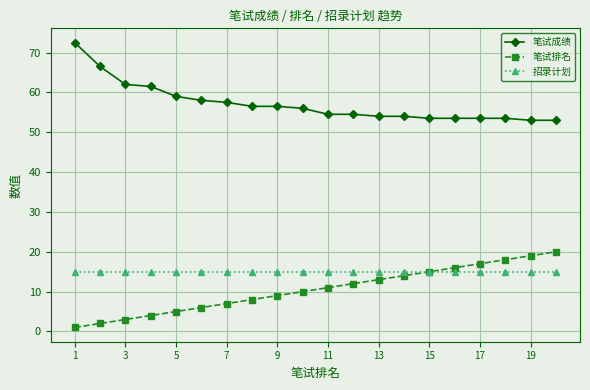

What is the highest value of the 笔试成绩 series?

72.5